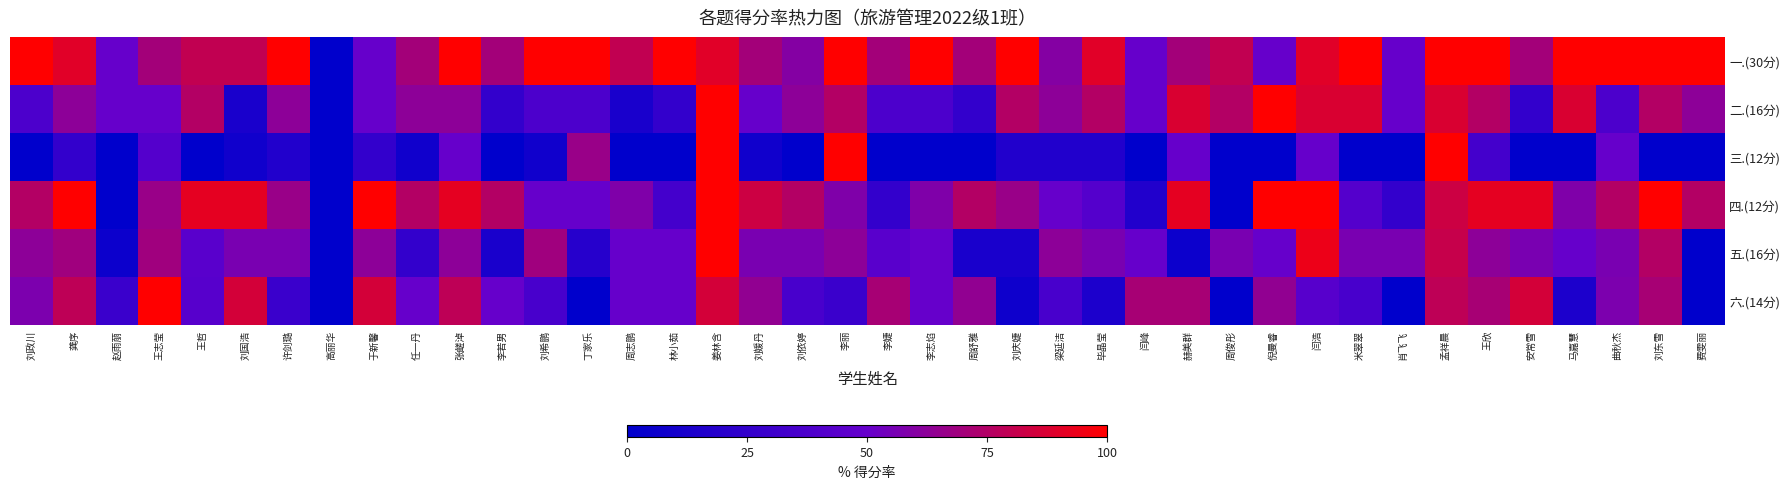

At 王哲, list the series in order from largest to smallest.

四.(12分), 一.(30分), 二.(16分), 五.(16分), 六.(14分), 三.(12分)